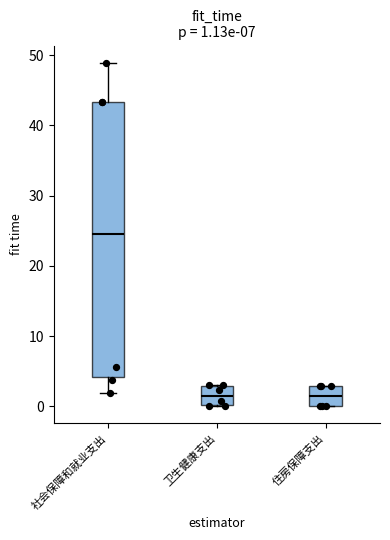

Which box's median line is the highest?

社会保障和就业支出